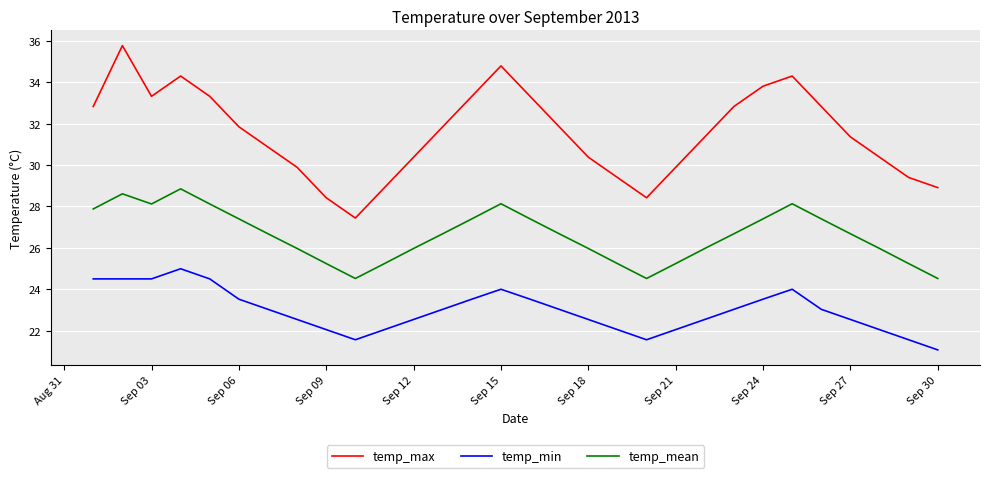

Which series has the widest spread of values?

temp_max